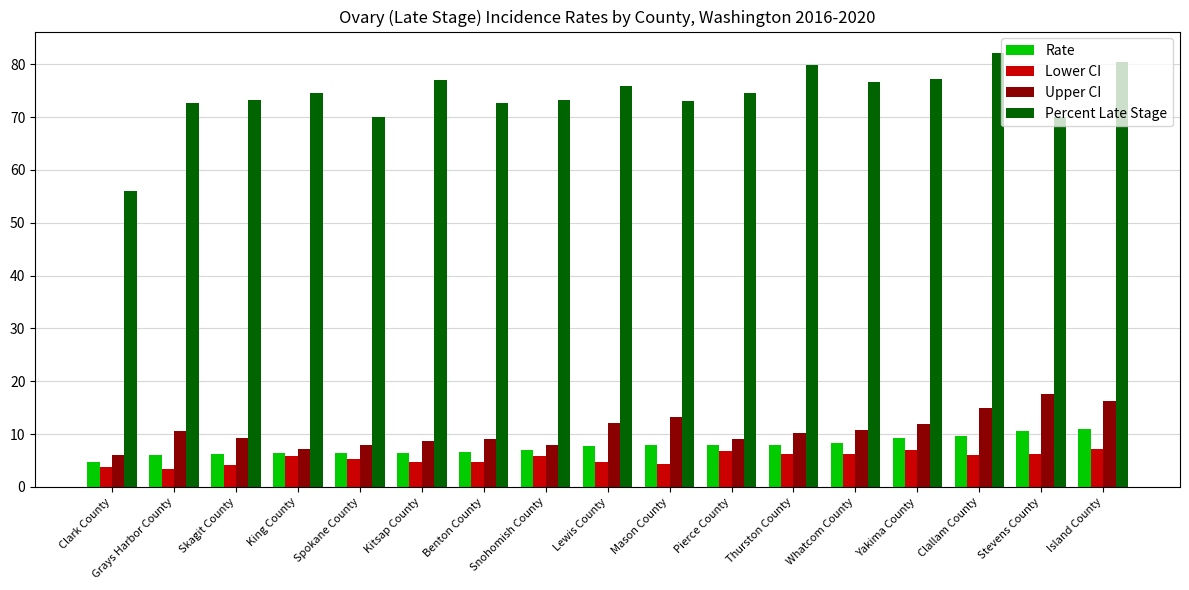

What is the difference between the highest and lowest values at Thurston County?

73.5